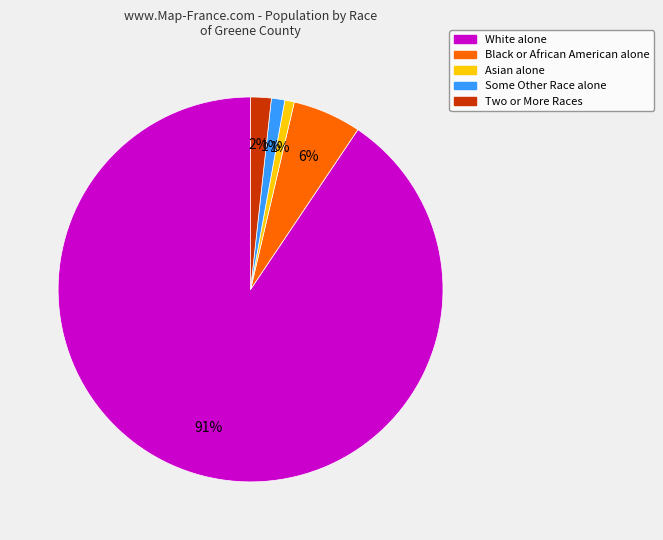

How many slices are in this pie chart?

5